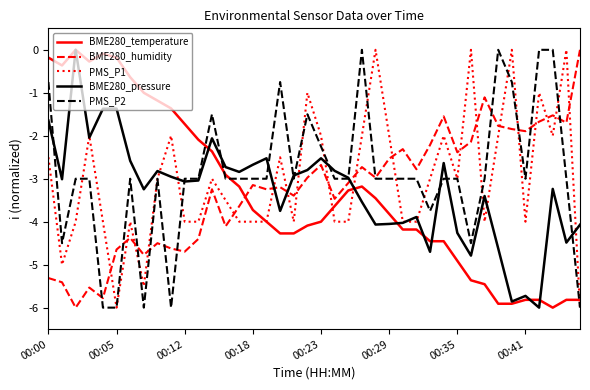

How many distinct data groups are displayed?

5